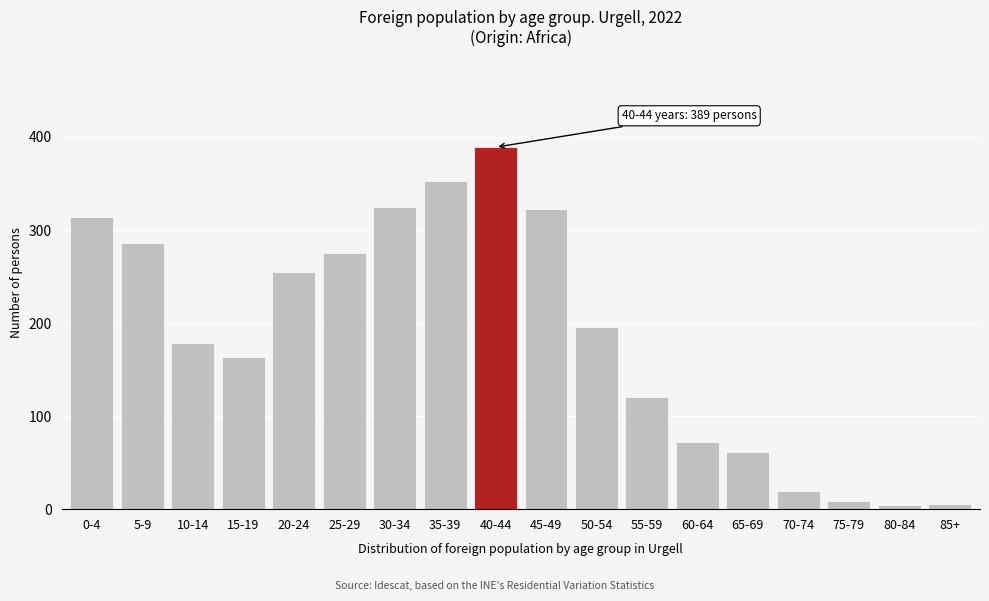

What is the change in value from 40-44 to 60-64?

-317